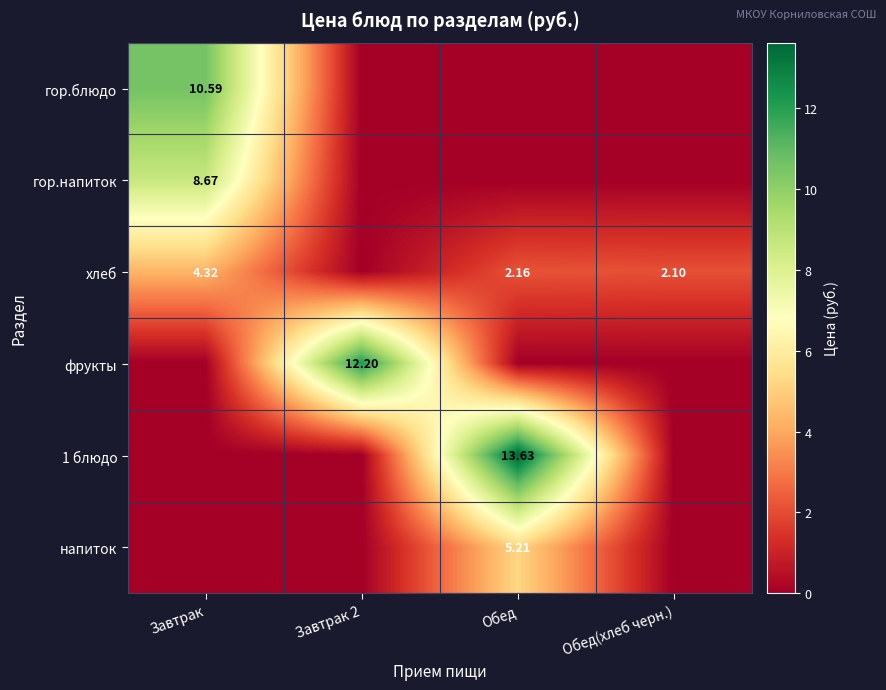

True or false: гор.напиток has a value of -4.2 at Обед(хлеб черн.).

False